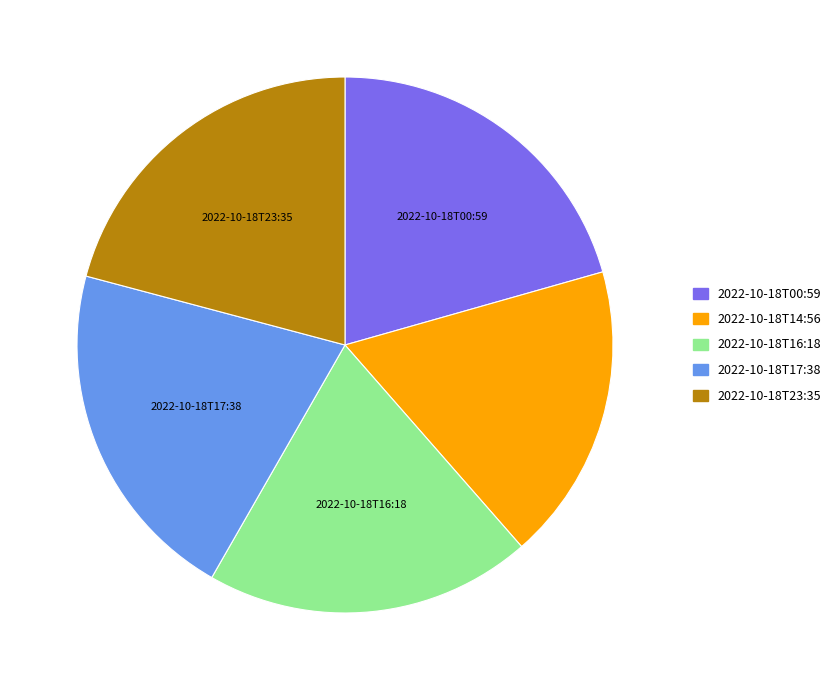

Do 2022-10-18T16:18 and 2022-10-18T00:59 together represent more than half of the pie?

No